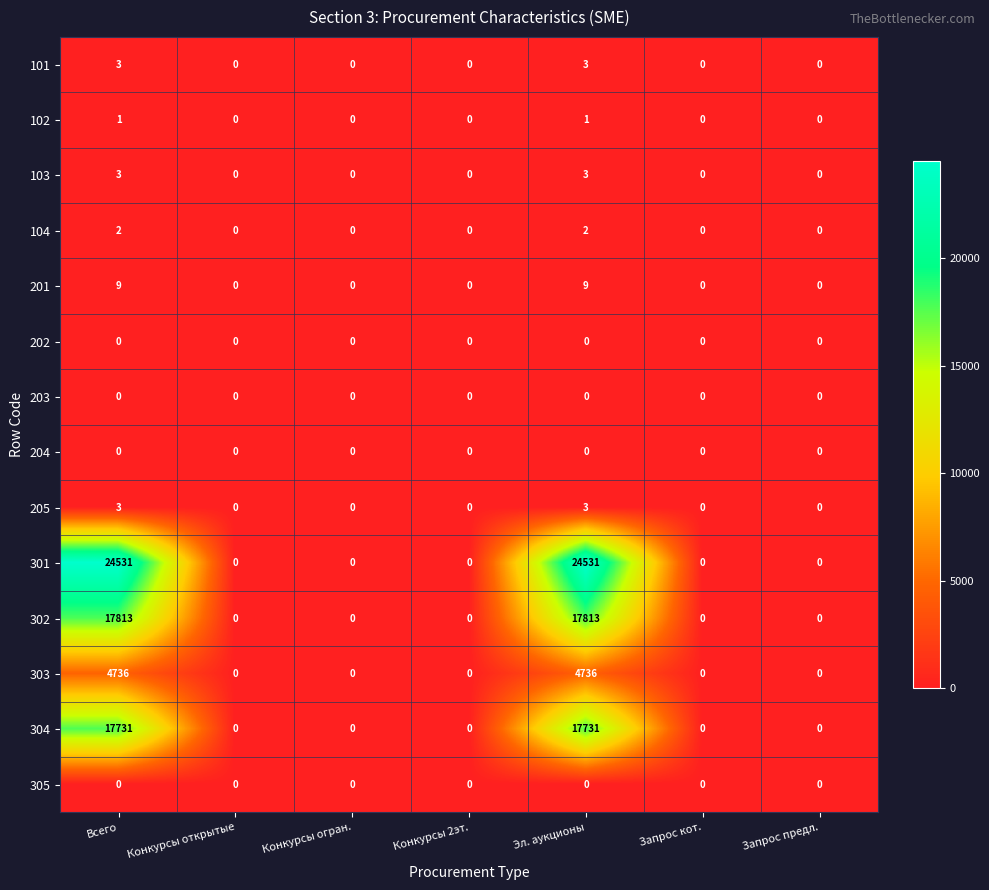

Which series has the widest spread of values?

301